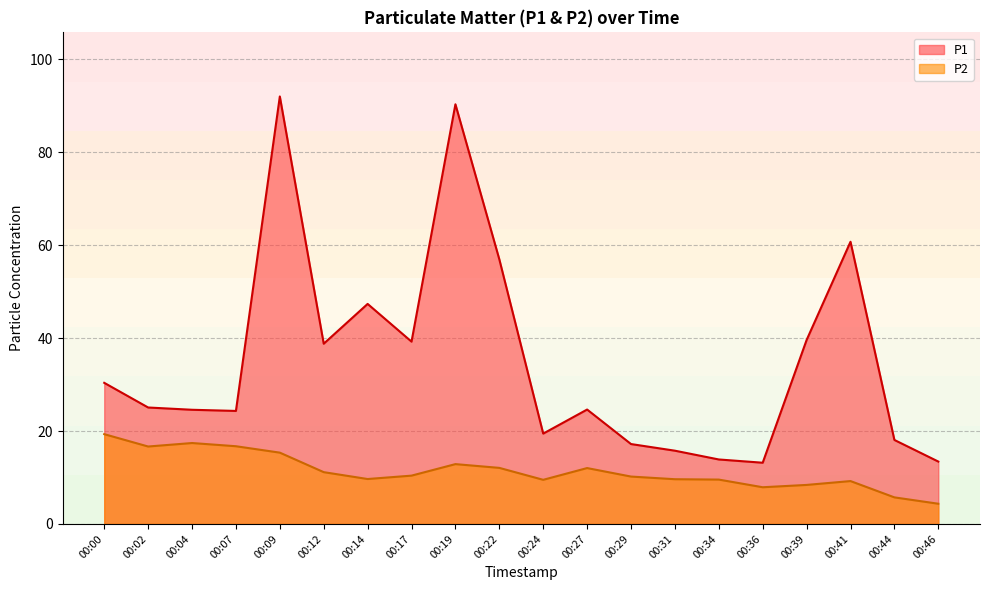

What is the difference between the second highest and second lowest values in the P1 series?

76.9